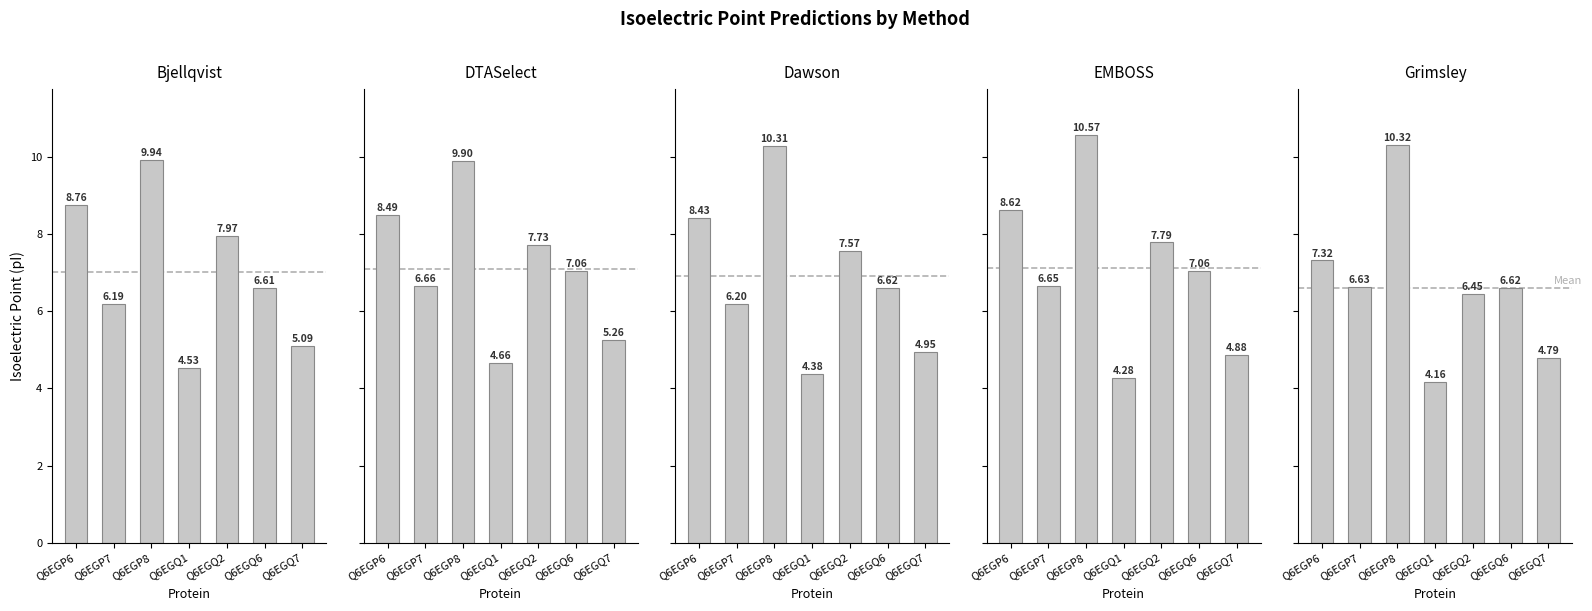

Is it true that Dawson equals 2.3 at Q6EGQ2?

False